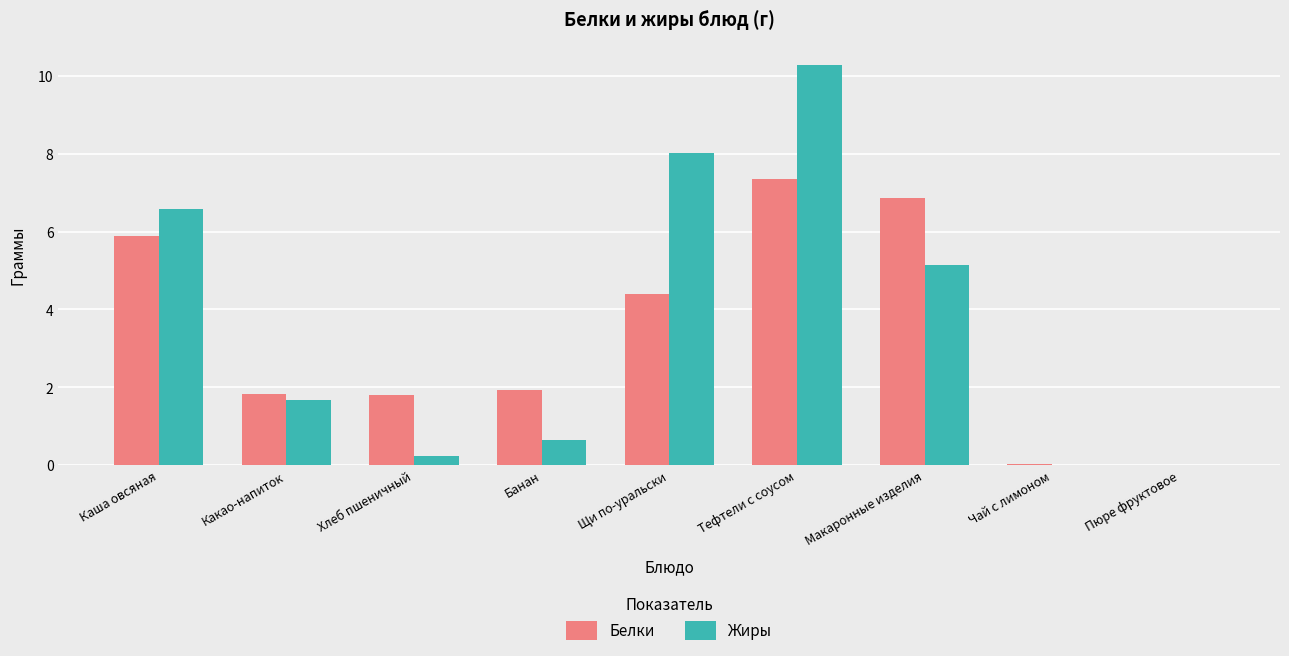

What is the sum of the Белки values at Макаронные изделия and Пюре фруктовое?

6.9